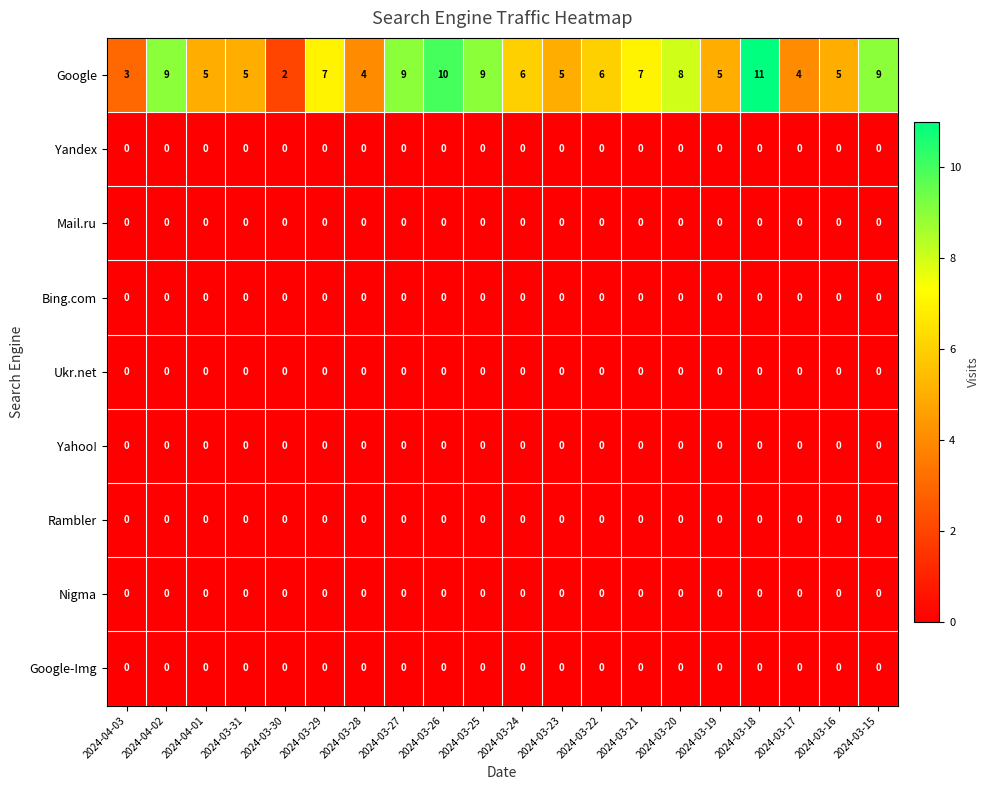

Which series has the largest range (max minus min)?

Google